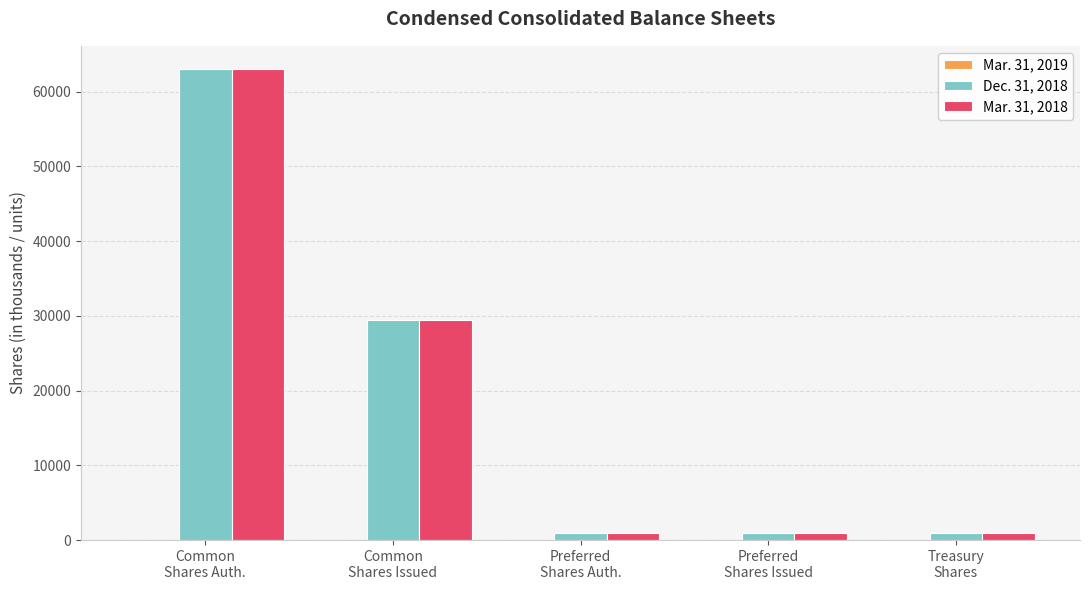

Count the number of categories in the chart.

5